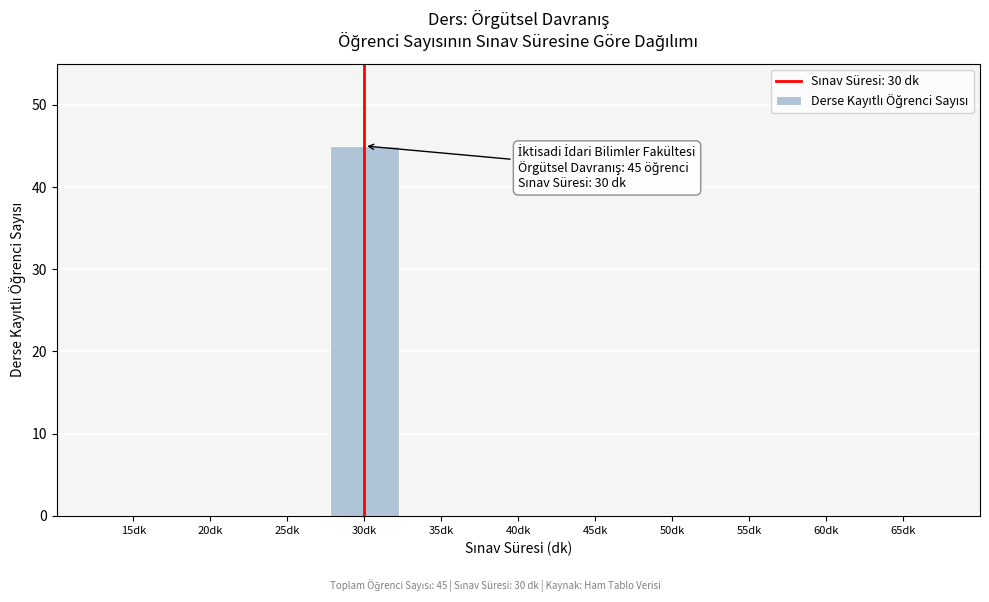

Reading right to left, list all the values displayed in this chart.

65dk=0	60dk=0	55dk=0	50dk=0	45dk=0	40dk=0	35dk=0	30dk=45	25dk=0	20dk=0	15dk=0